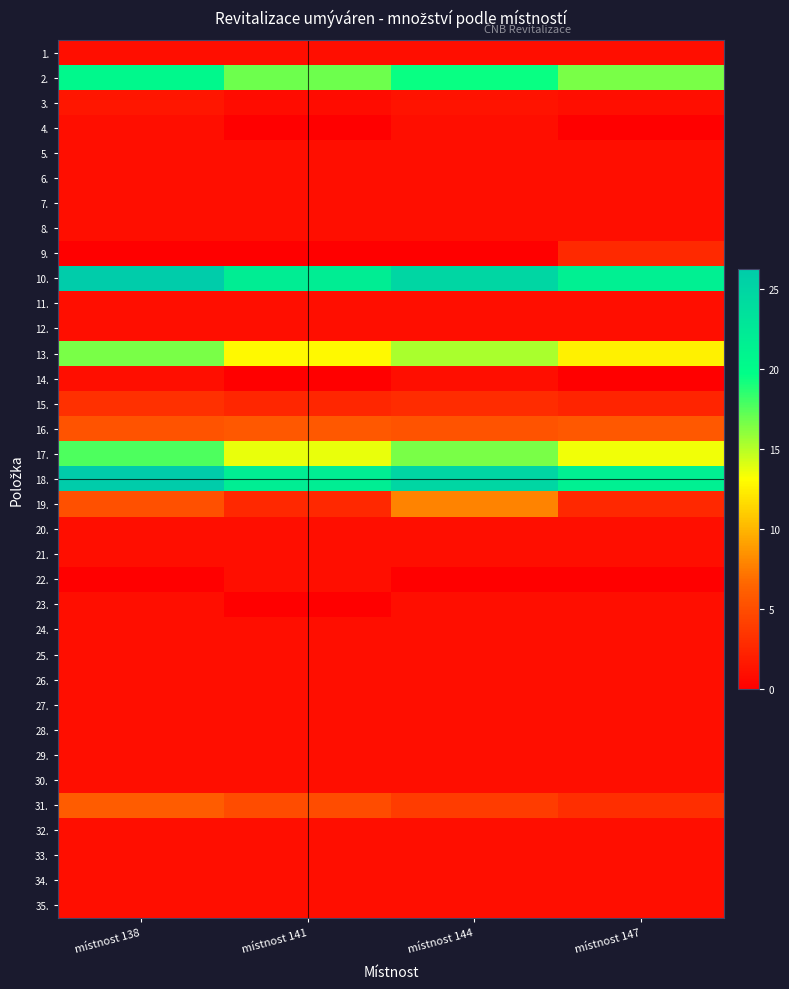

Rank the series by their maximum value, from lowest to highest.

1., 4., 5., 6., 7., 8., 11., 12., 14., 20., 21., 22., 23., 24., 25., 26., 27., 28., 29., 30., 32., 33., 34., 35., 3., 9., 15., 16., 31., 19., 13., 17., 2., 10., 18.